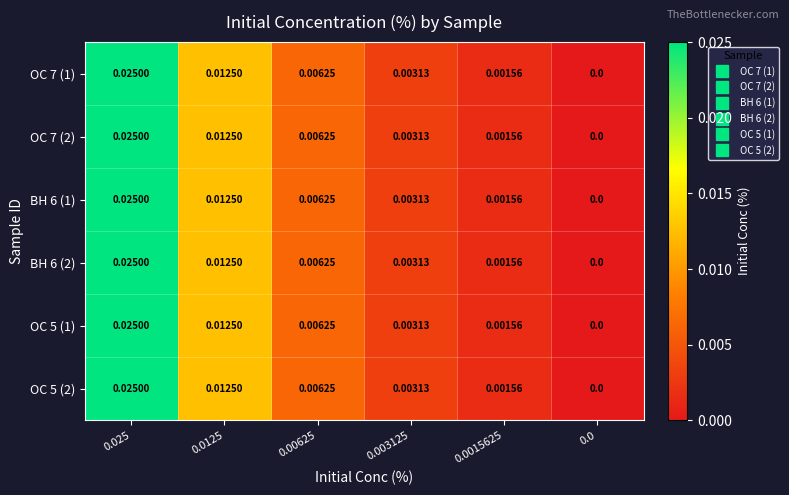

Is the value of OC 5 (2) at 0.025 greater than the value of OC 7 (2) at 0.0125?

Yes